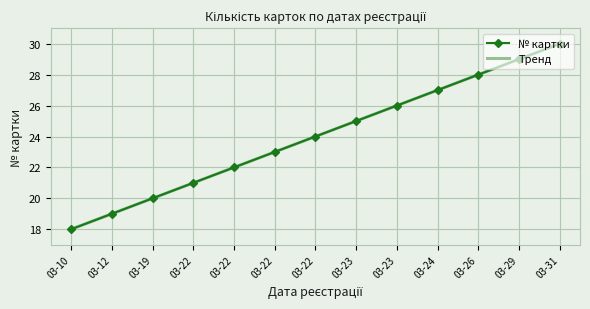

At which label does № картки first exceed 24?

03-23